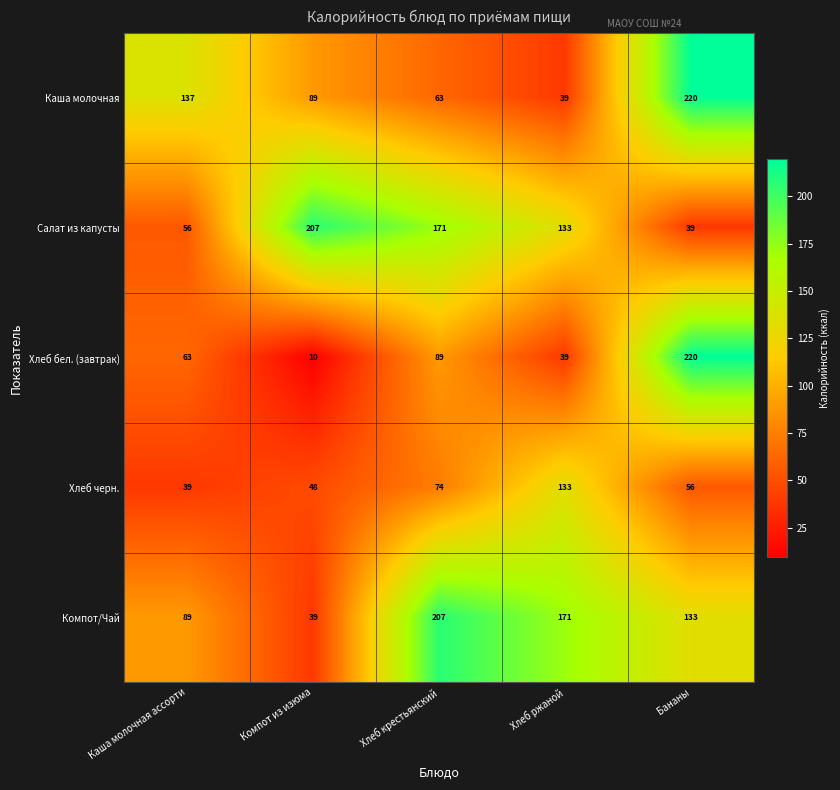

What is the maximum value shown in the chart?

220